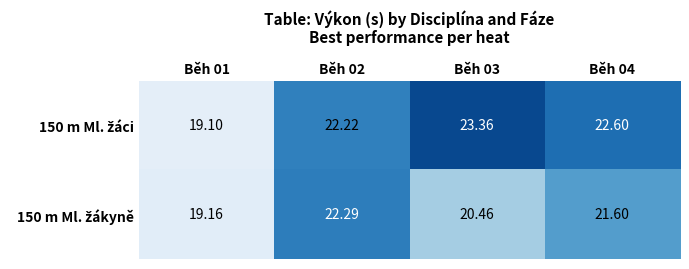

Count the number of categories in the chart.

4